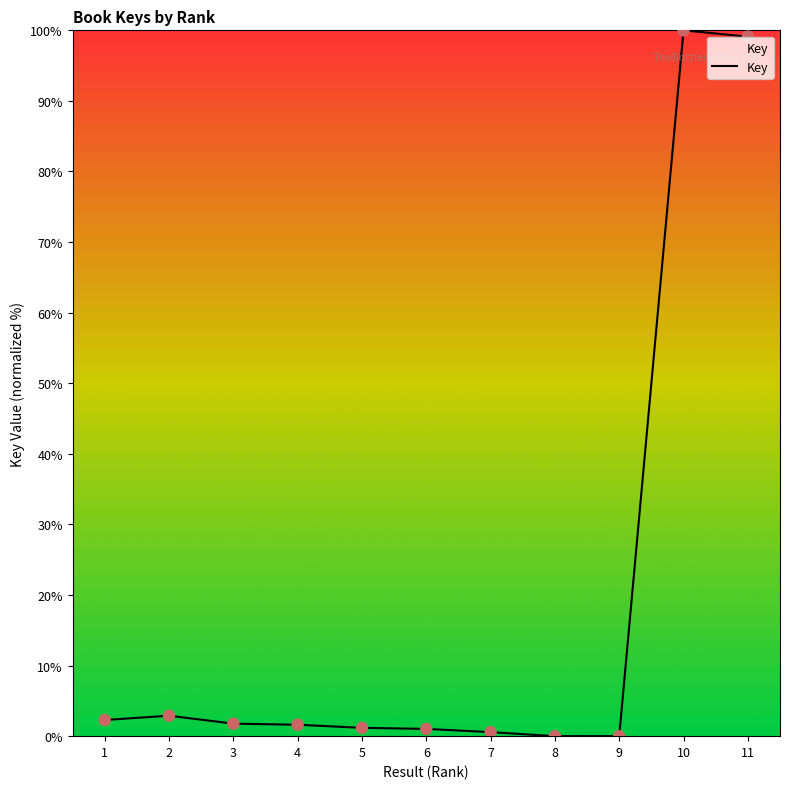

Between 6 and 2, which is larger?

2